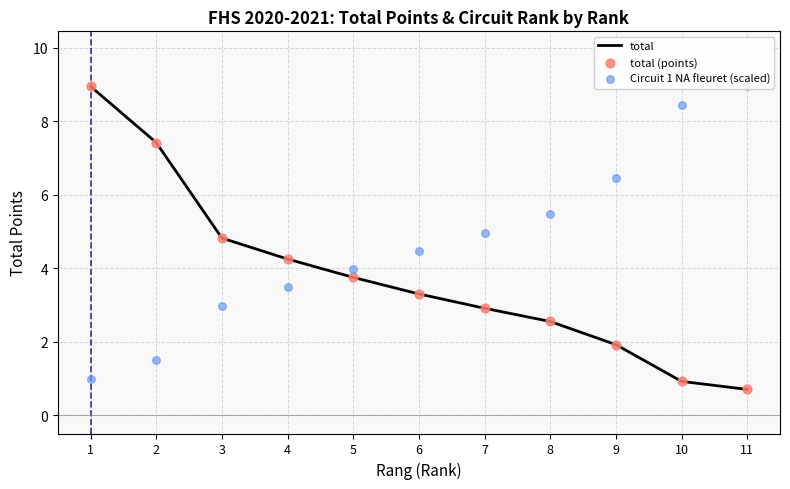

Is the value of total (points) at 4 greater than the value of Circuit 1 NA fleuret (scaled) at 10?

No